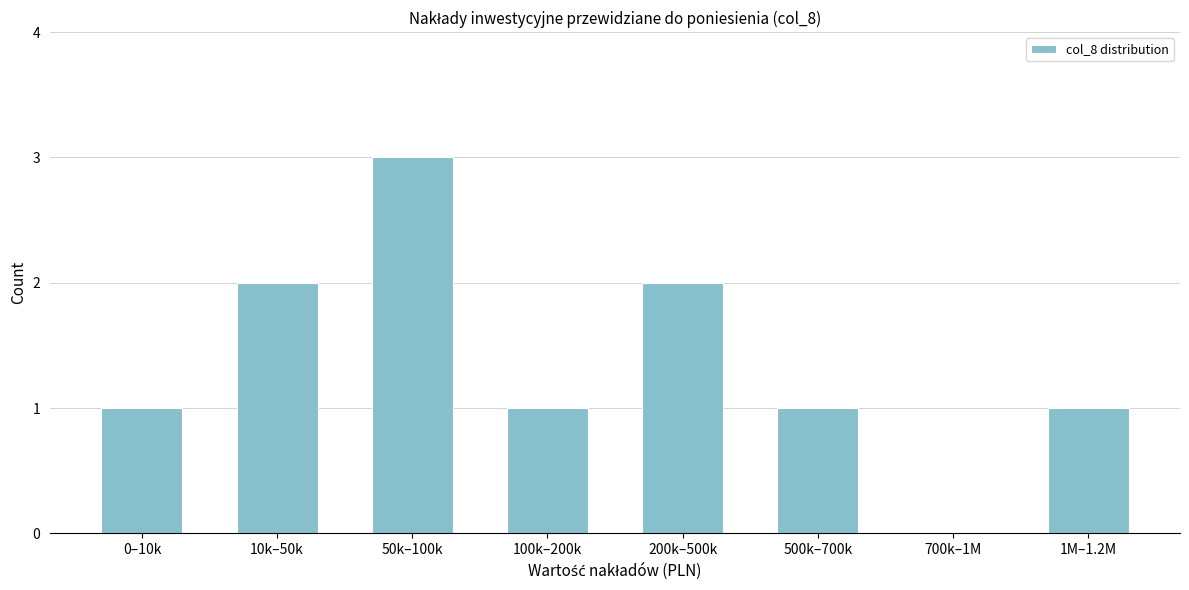

Reading right to left, extract all data points from this chart.

1M–1.2M=1	700k–1M=0	500k–700k=1	200k–500k=2	100k–200k=1	50k–100k=3	10k–50k=2	0–10k=1